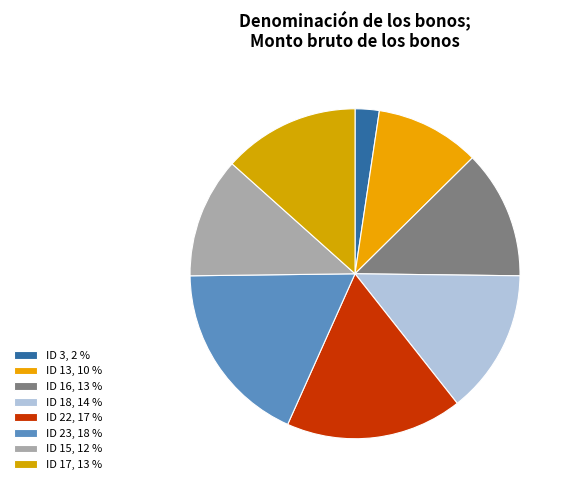

The ID 23 slice represents 32% of the pie. True or false?

False